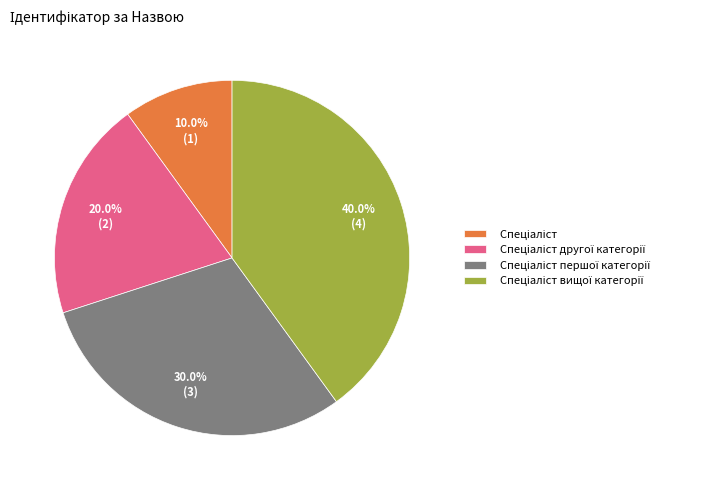

Is there any slice that represents more than half of the pie?

No